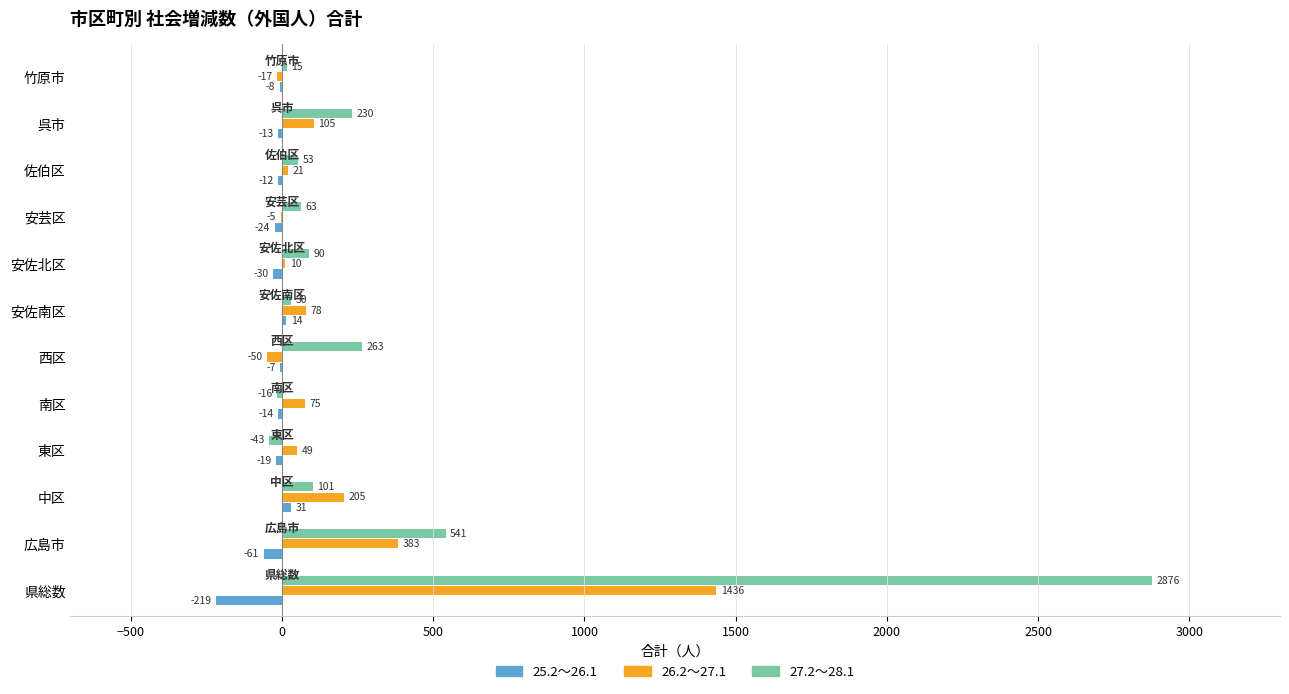

Does the chart contain any negative values?

Yes